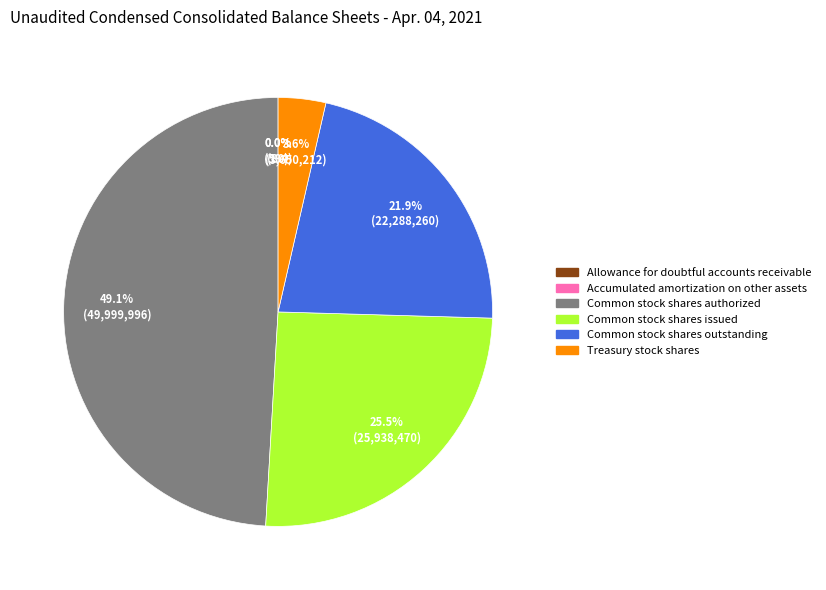

Which category has the biggest portion of the pie?

Common stock shares authorized